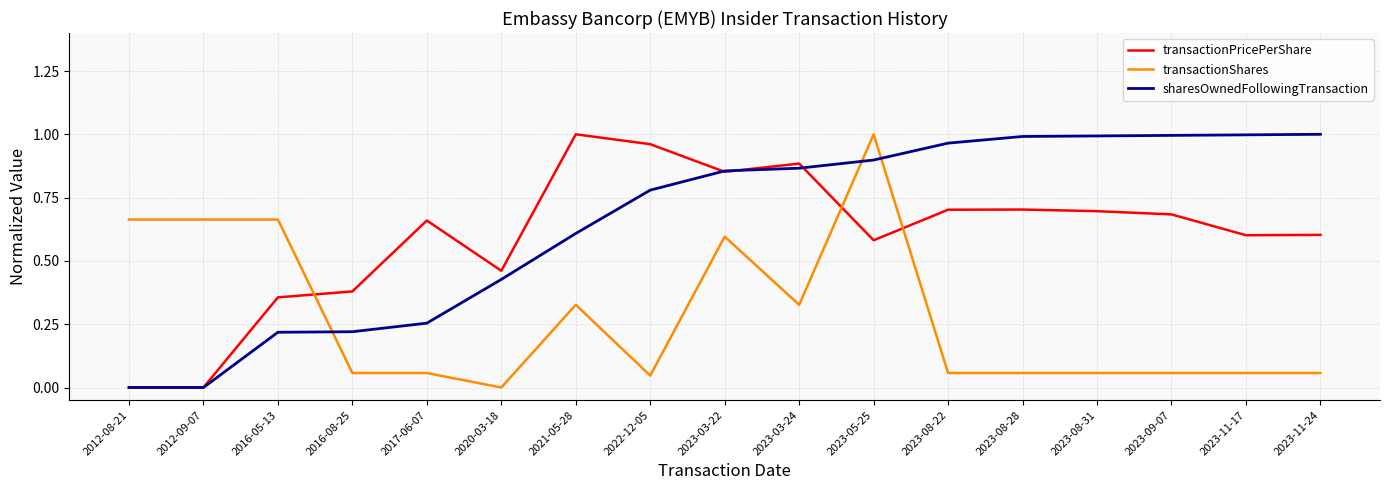

Is this an area chart (filled region under the line)?

No